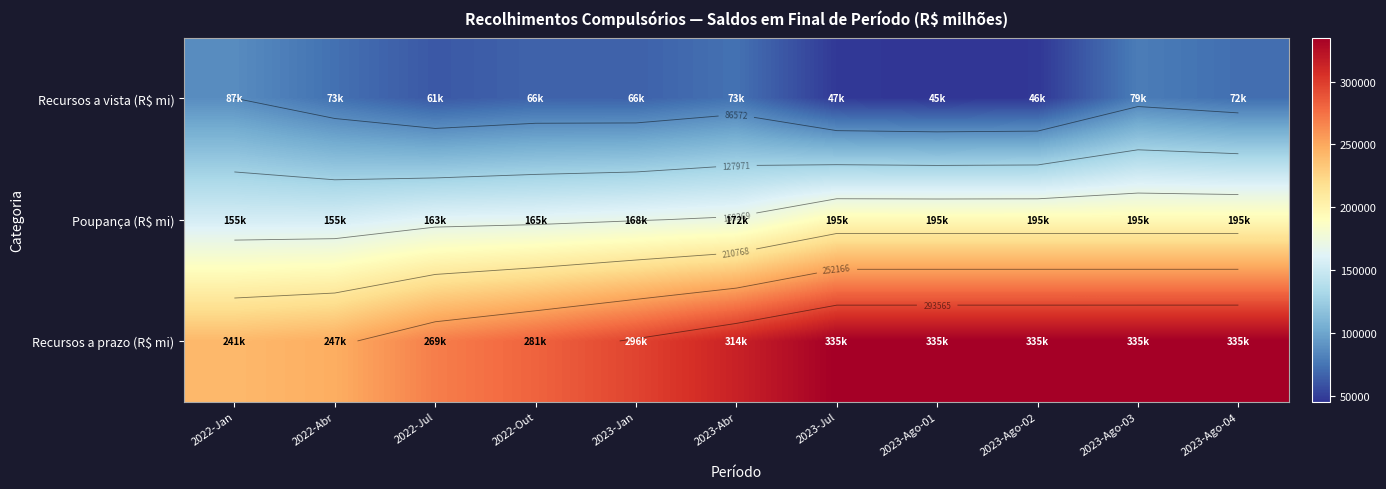

Which category has the lowest value across all series?

2023-Ago-01